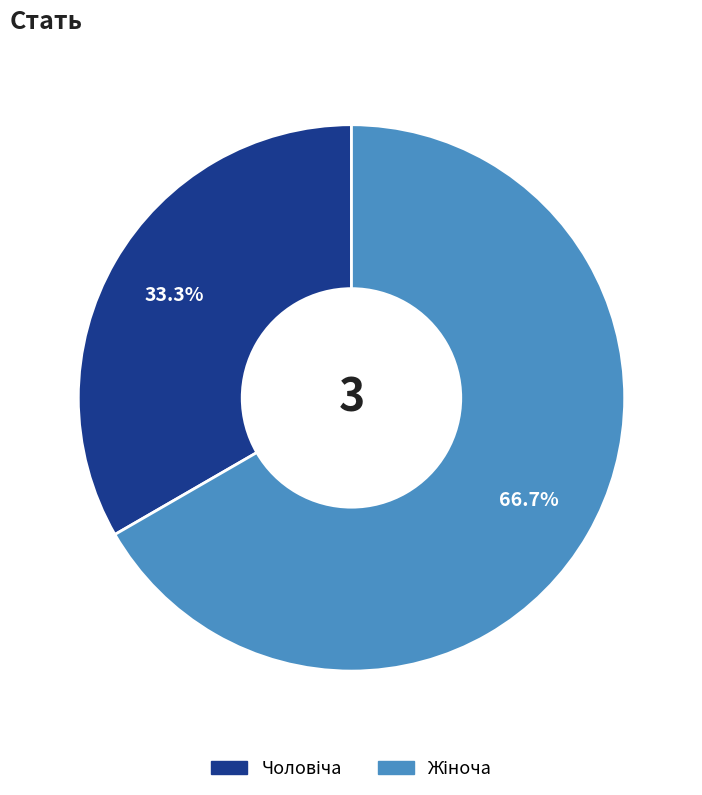

Is there a majority slice in this chart?

Yes